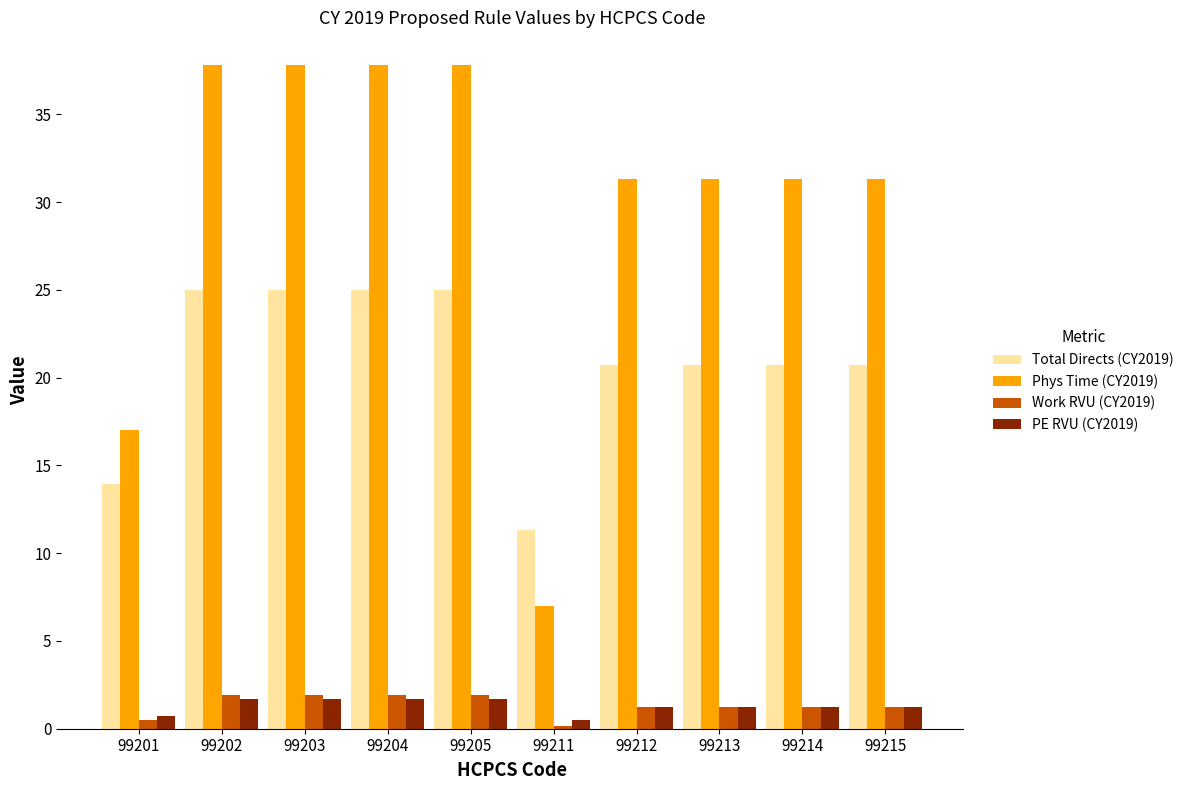

What is the difference between the maximum and minimum values in the PE RVU (CY2019) series?

1.2